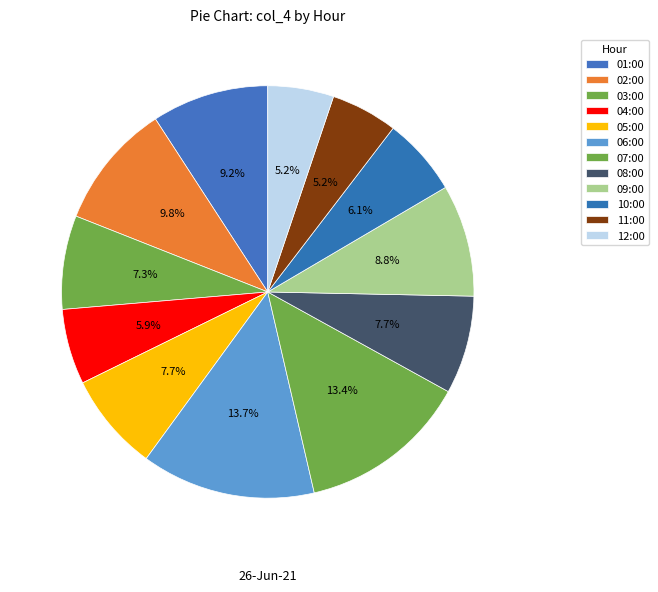

Between 01:00 and 05:00, which is larger?

01:00